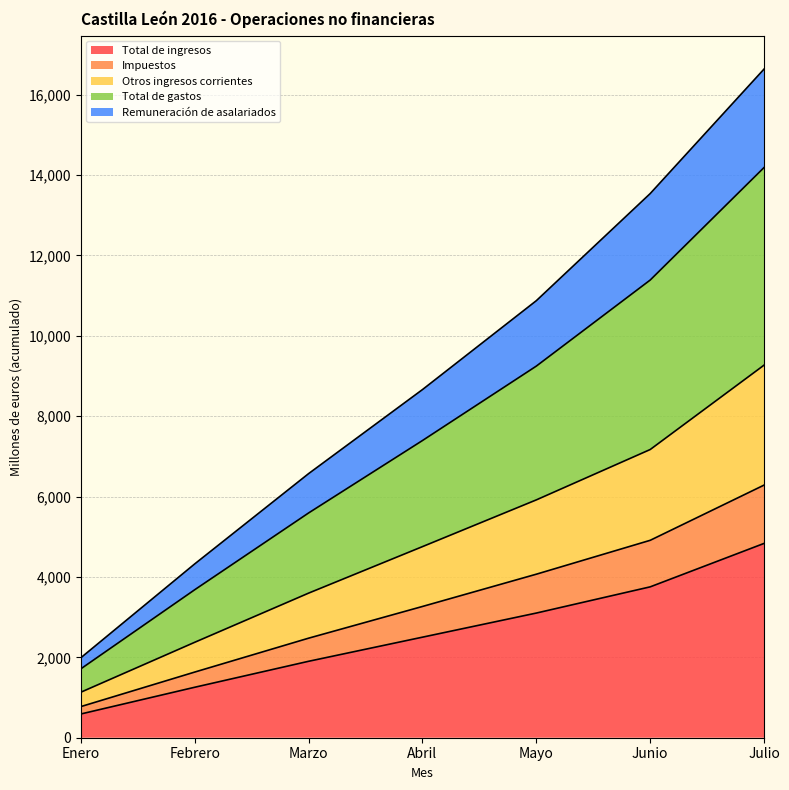

At which label does Total de ingresos reach its minimum?

Enero